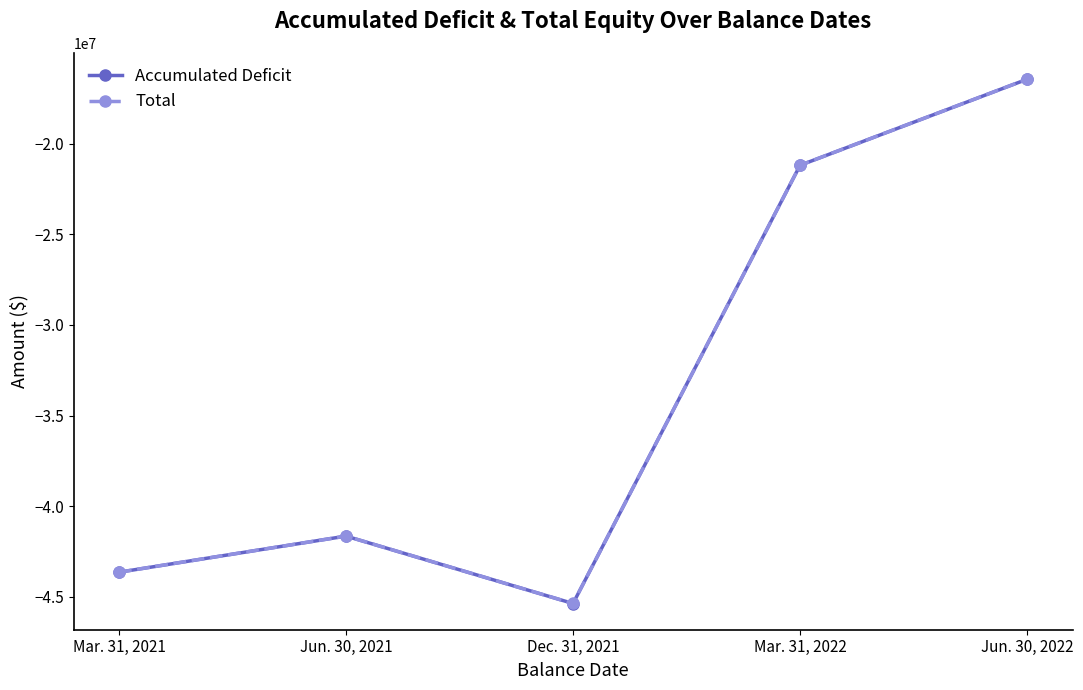

What is the difference between the maximum and minimum values in the Total series?

28918222